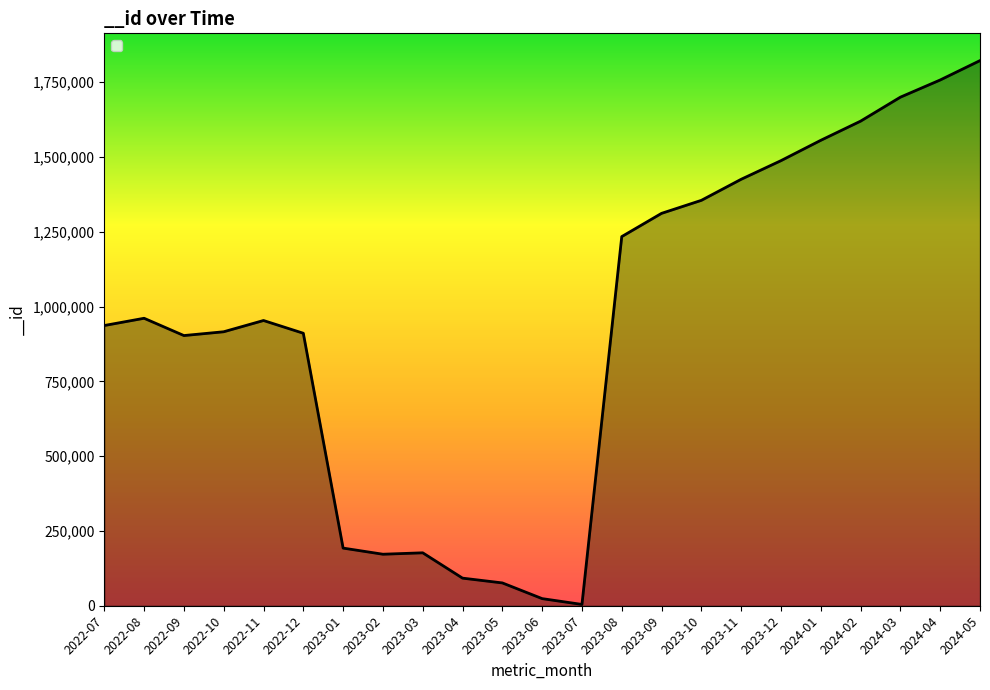

What is the smallest value displayed?

4340